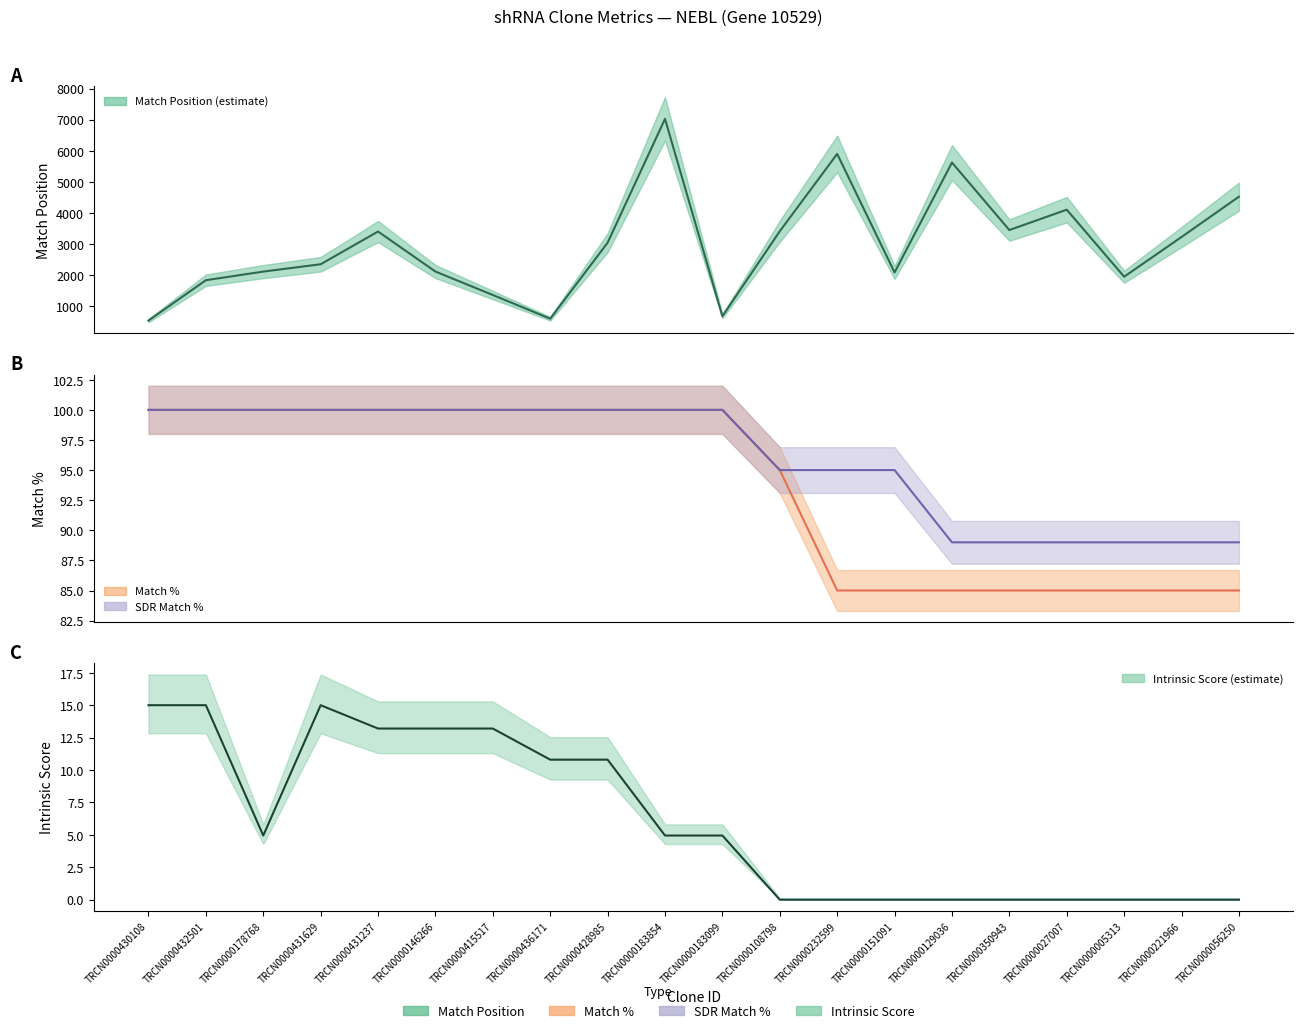

True or false: Intrinsic Score and SDR Match % cross at least once.

False